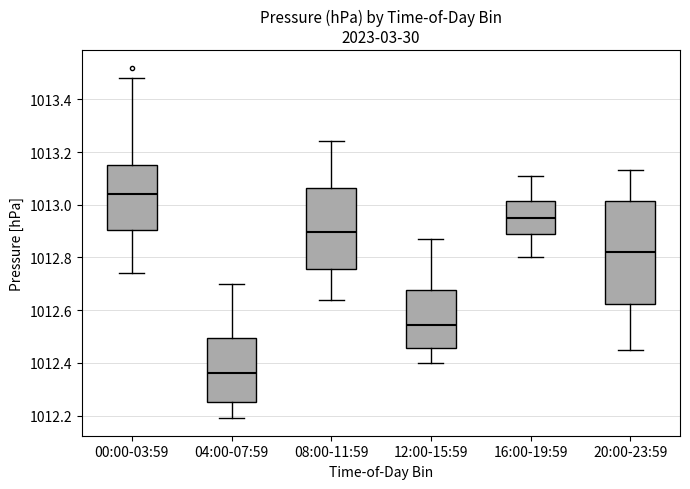

Which box has the lowest median line?

04:00-07:59